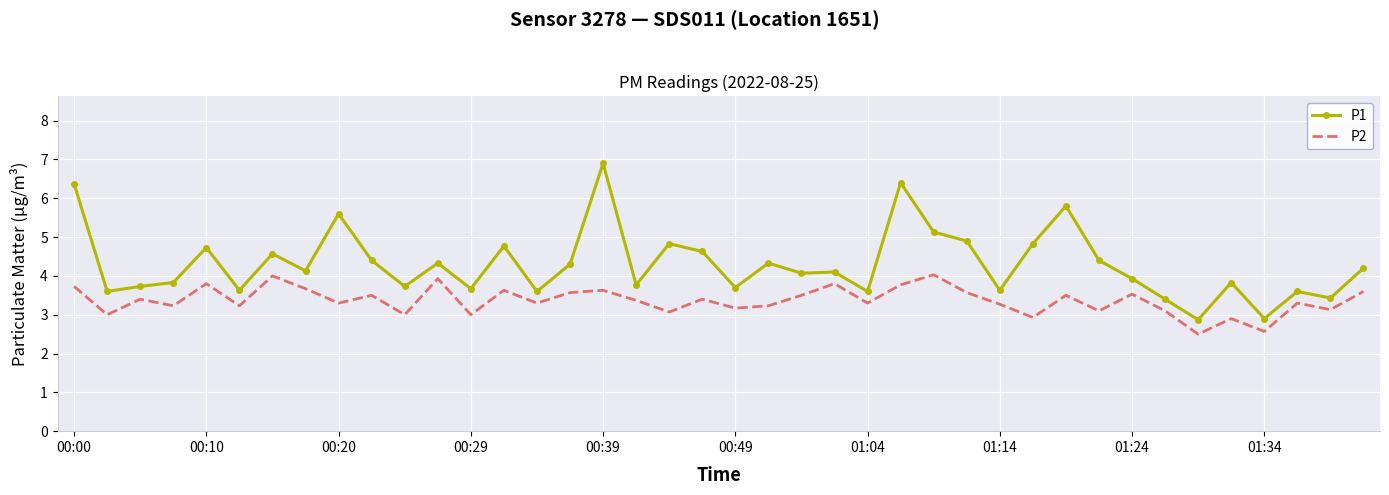

What is the greatest value displayed?

6.9